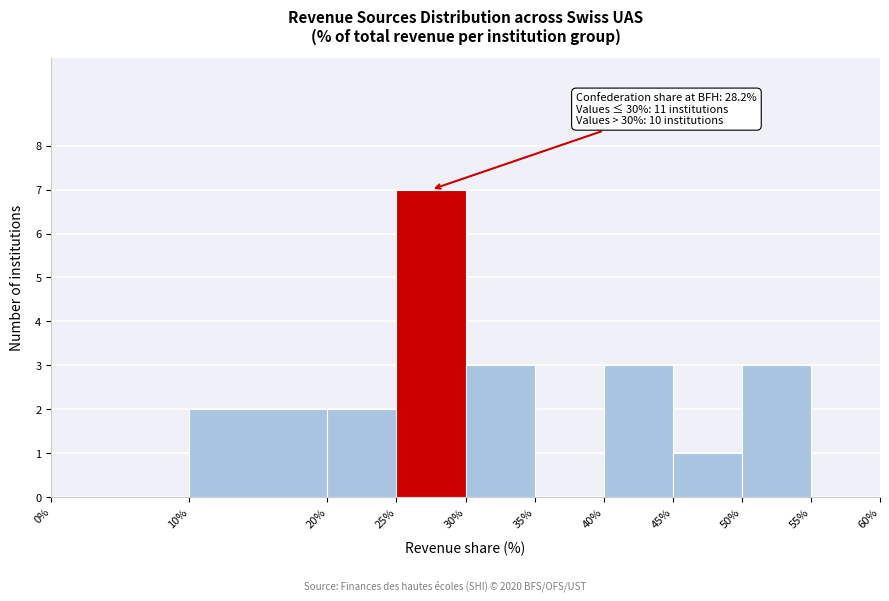

Which range on the x-axis has the tallest bar?

25% to 30%